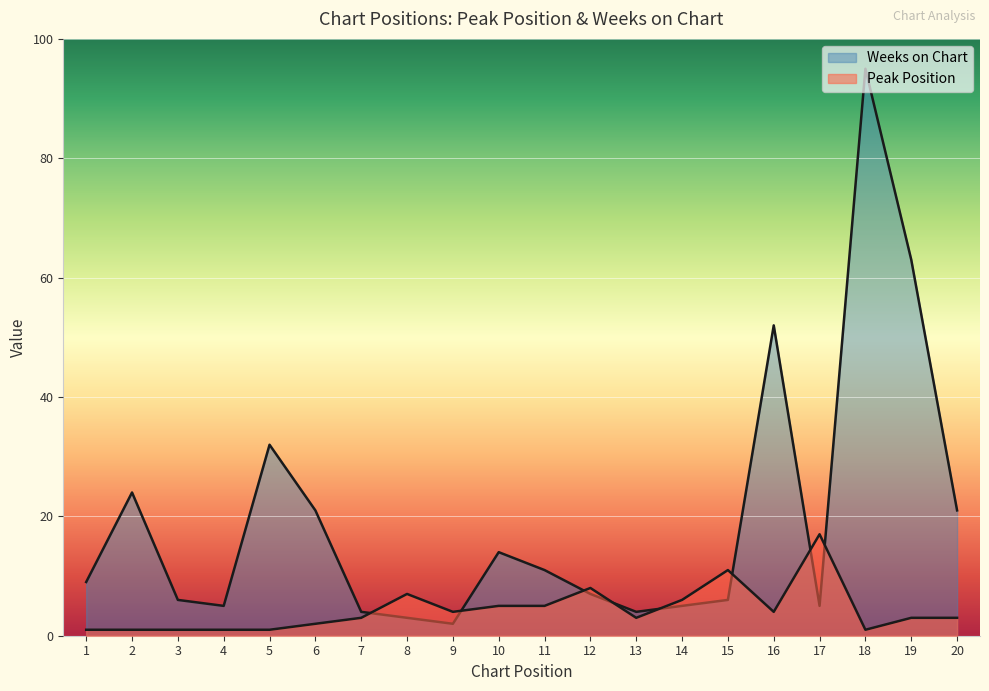

How many interior local valleys does the Peak Position series have?

4